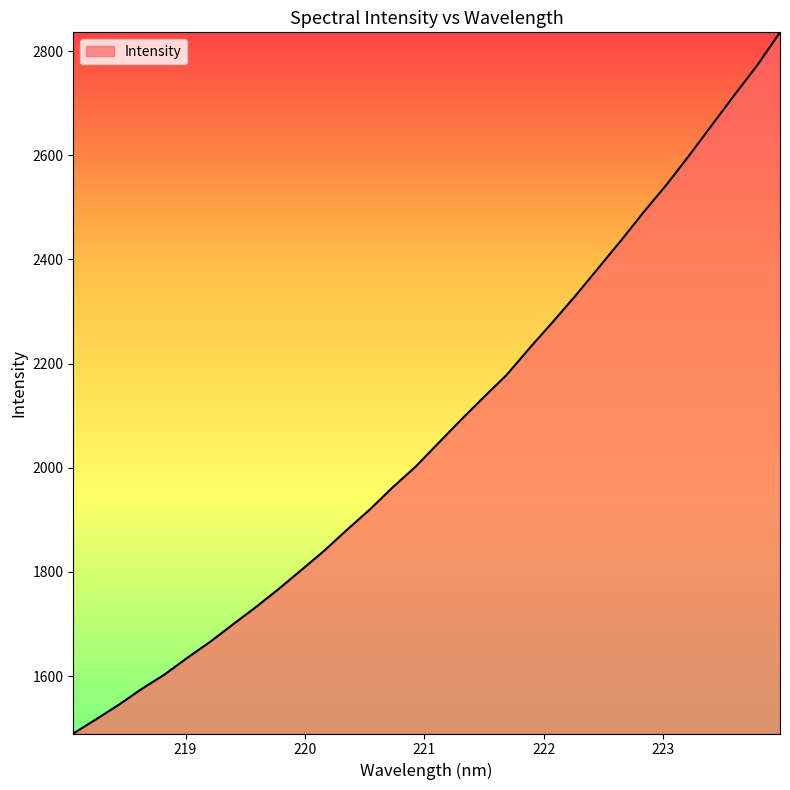

What is the maximum value shown in the chart?

2836.0